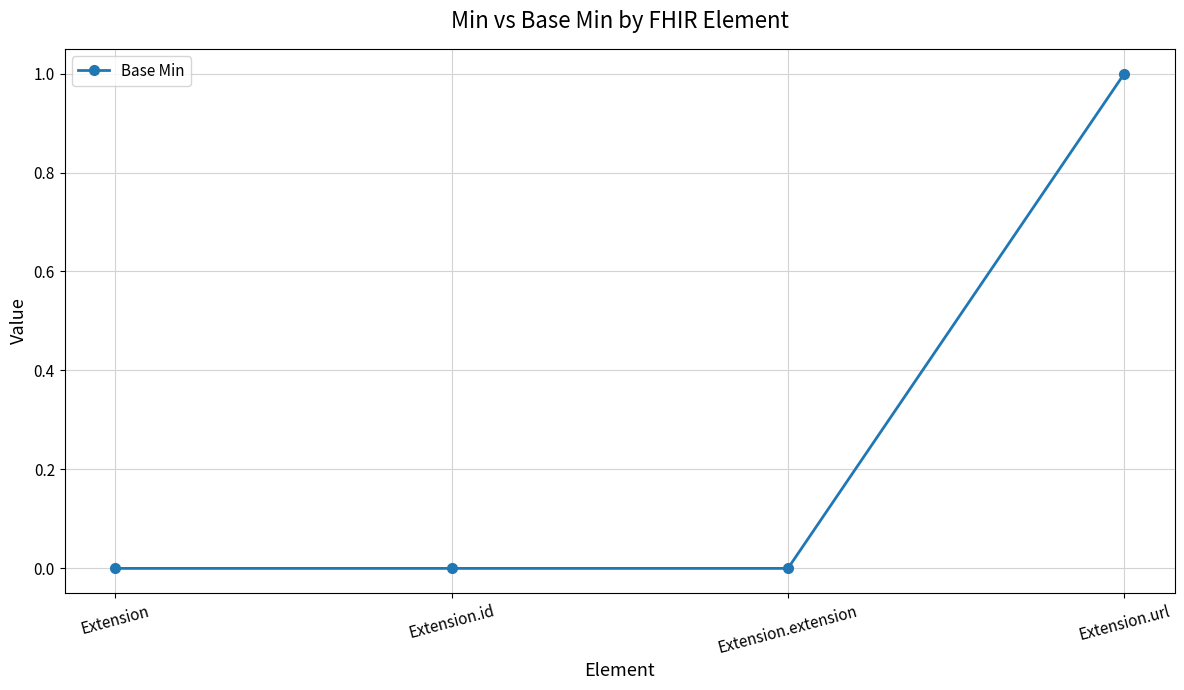

How many lines are shown in the chart?

1